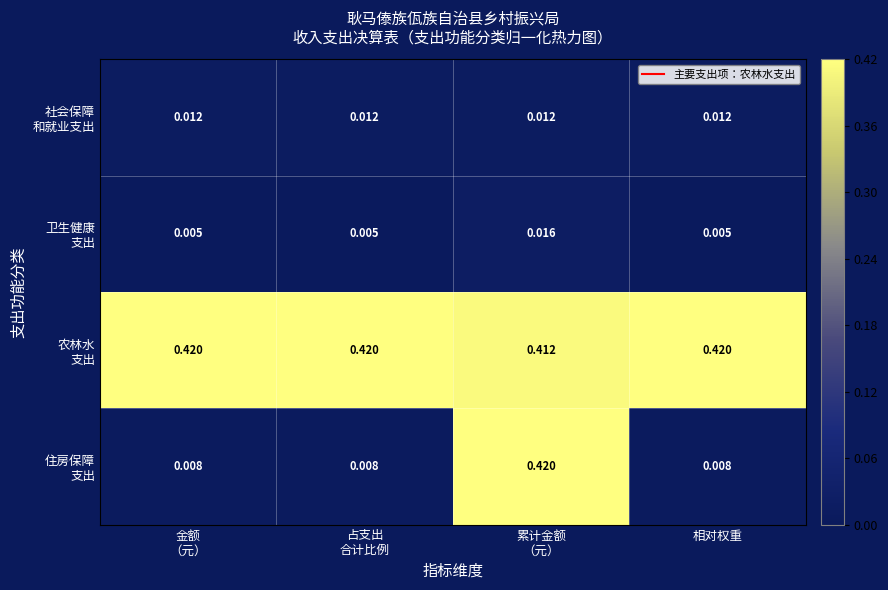

How many data points does each series have?

4